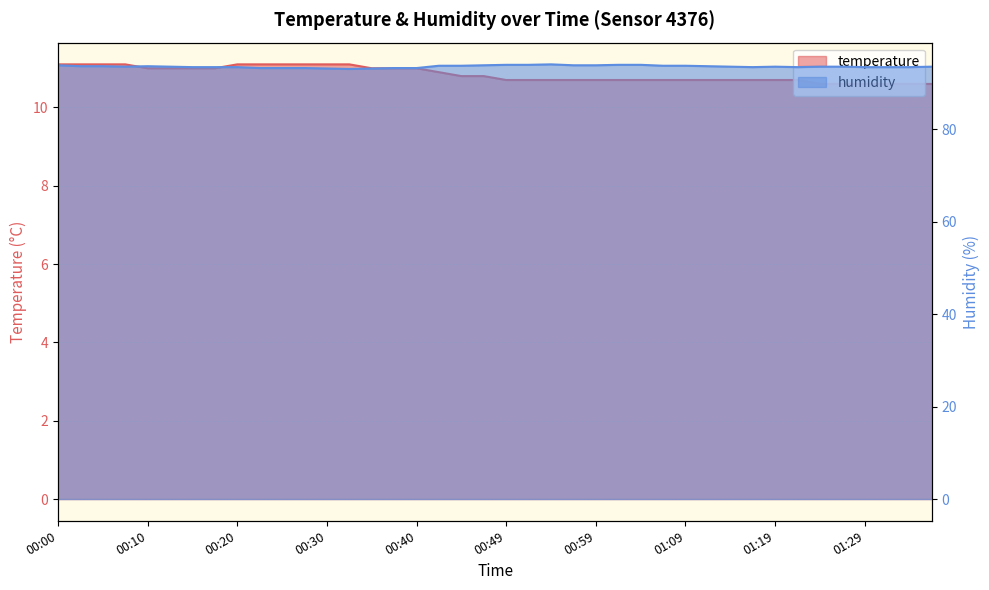

What are all the series names shown in the legend?

temperature, humidity